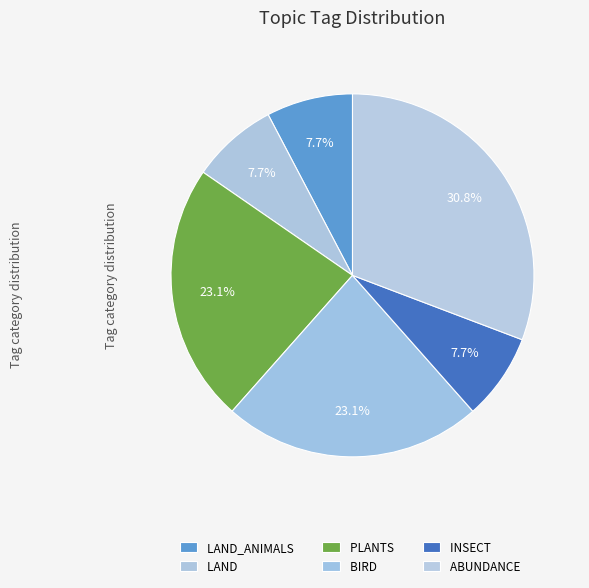

How many slices are in this pie chart?

6